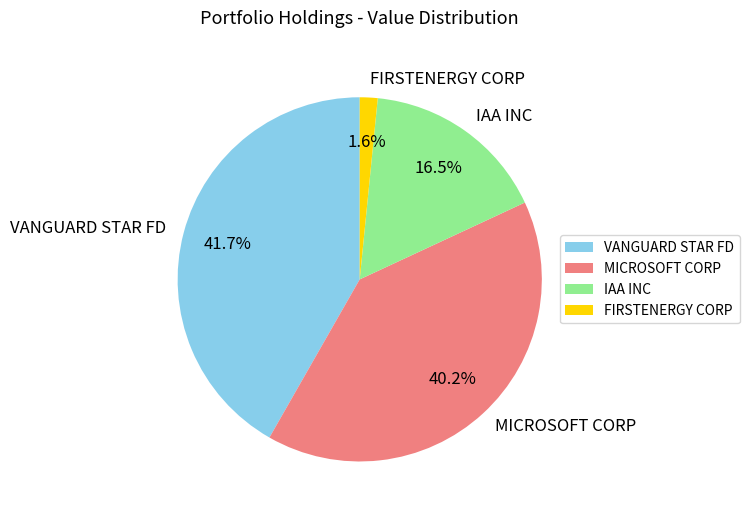

Is the sum of VANGUARD STAR FD and IAA INC greater than half?

Yes